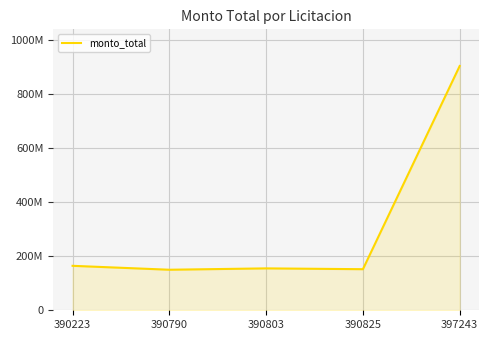

Does the chart have visible grid lines?

Yes